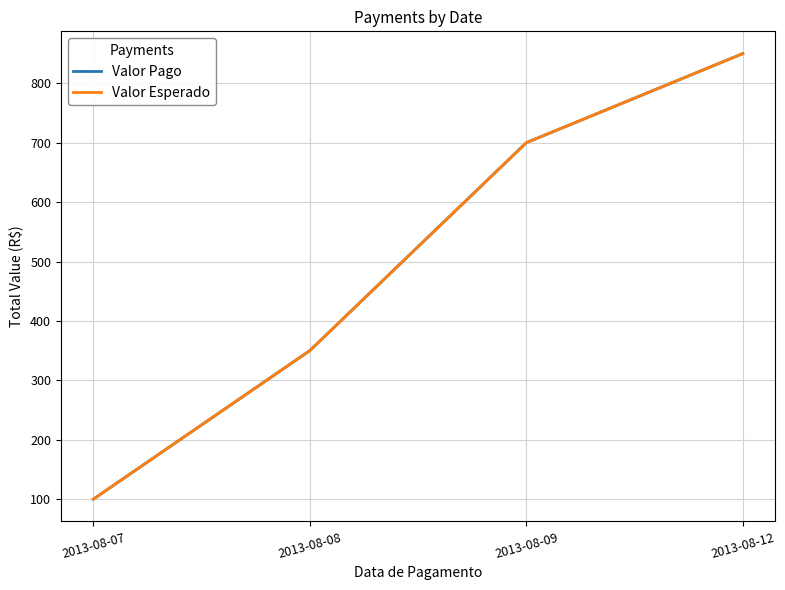

Which label corresponds to the smallest value in the chart?

2013-08-07